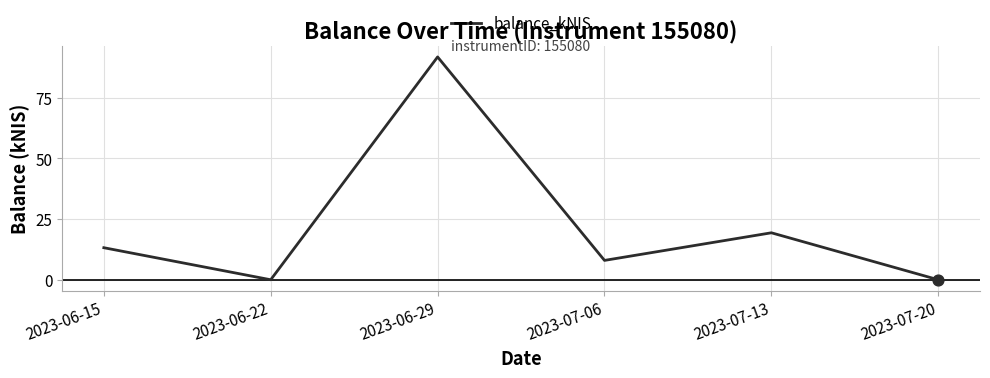

Which has a higher value, 2023-07-06 or 2023-06-22?

2023-07-06